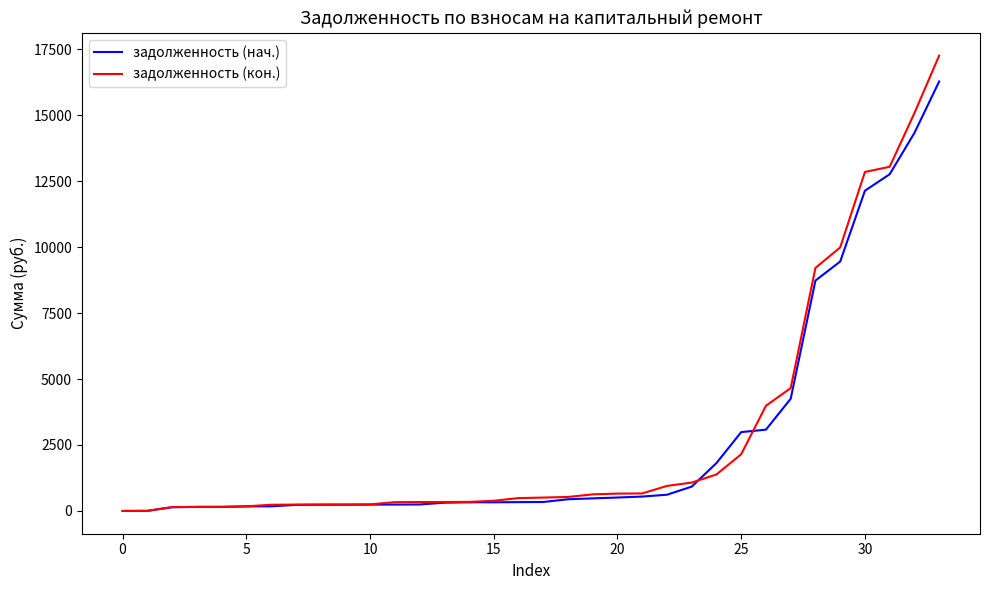

What is the greatest value displayed?

17255.8